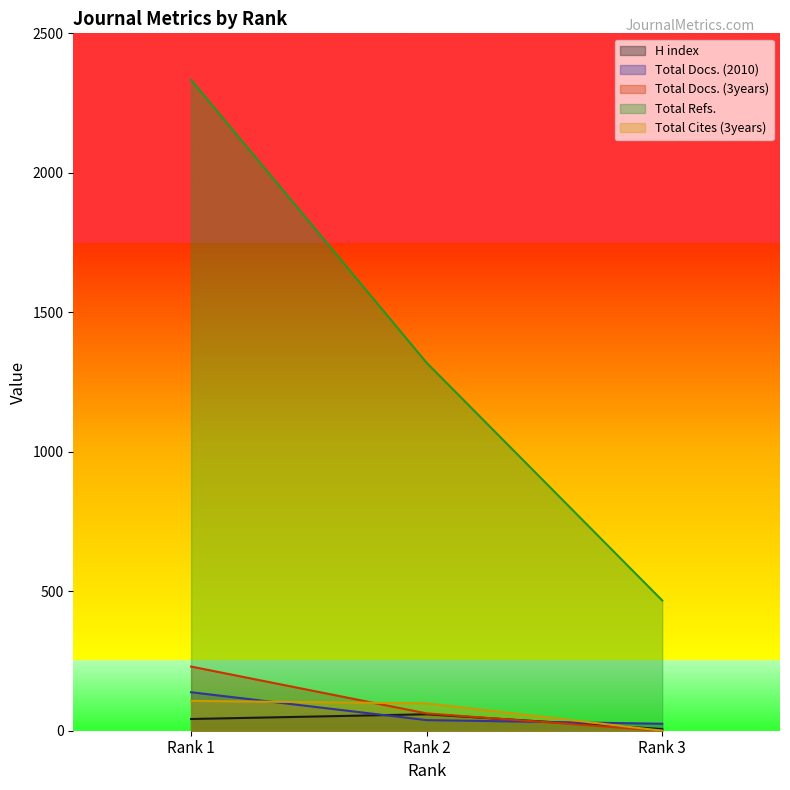

At which label does Total Docs. (2010) reach its minimum?

Rank 3